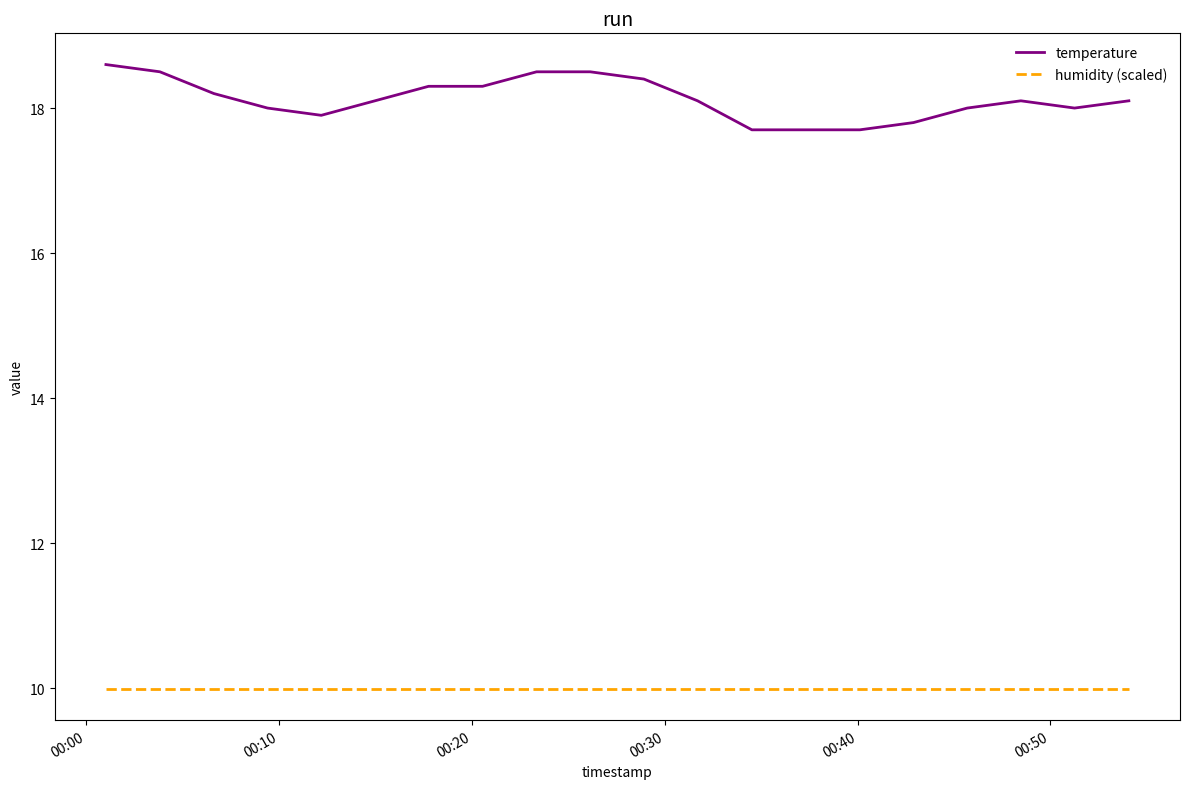

Count the number of categories in the chart.

20